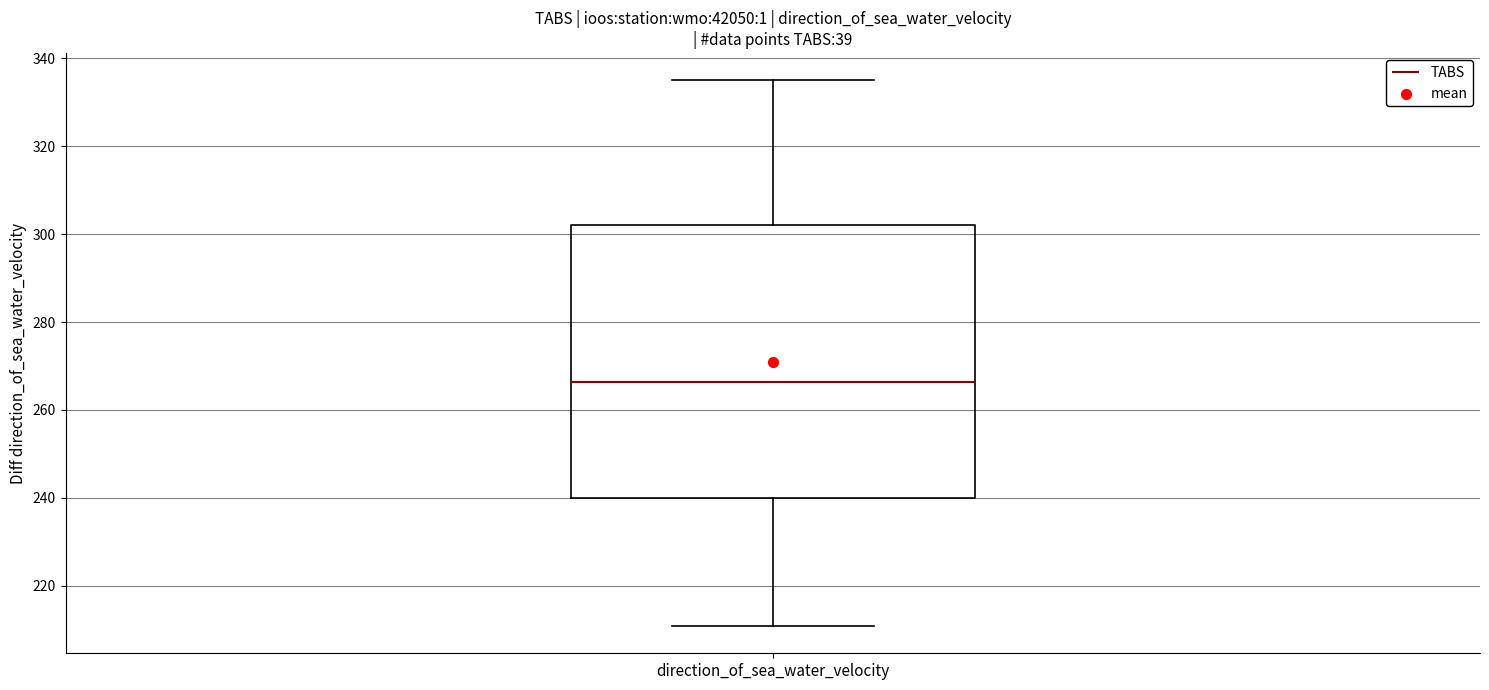

Read this box plot against the y-axis: the position of the median line, the range covered by the box, and the ends of both whiskers. The values are not printed on the chart, so give them approximately, as read against the axis.

median 266, box 240 to 302, whiskers 210 to 334